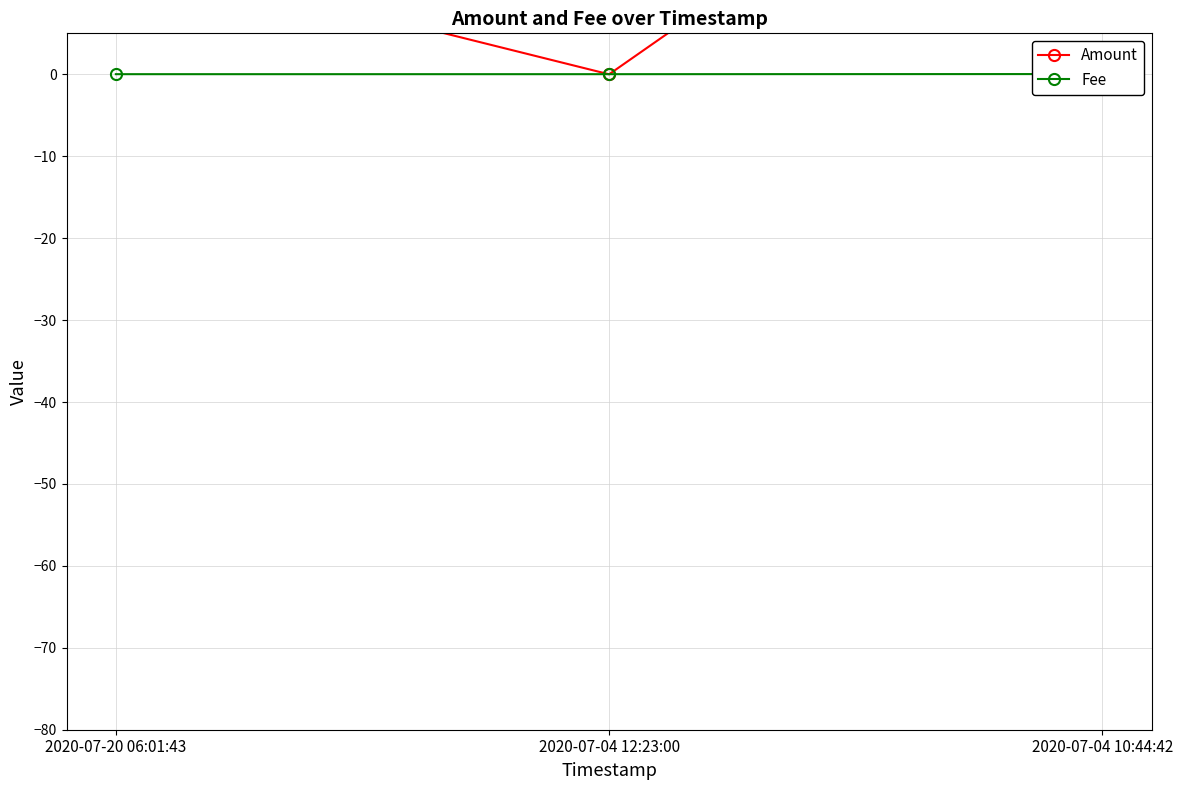

Is the value of Fee at 2020-07-04 12:23:00 greater than the value of Amount at 2020-07-04 10:44:42?

No